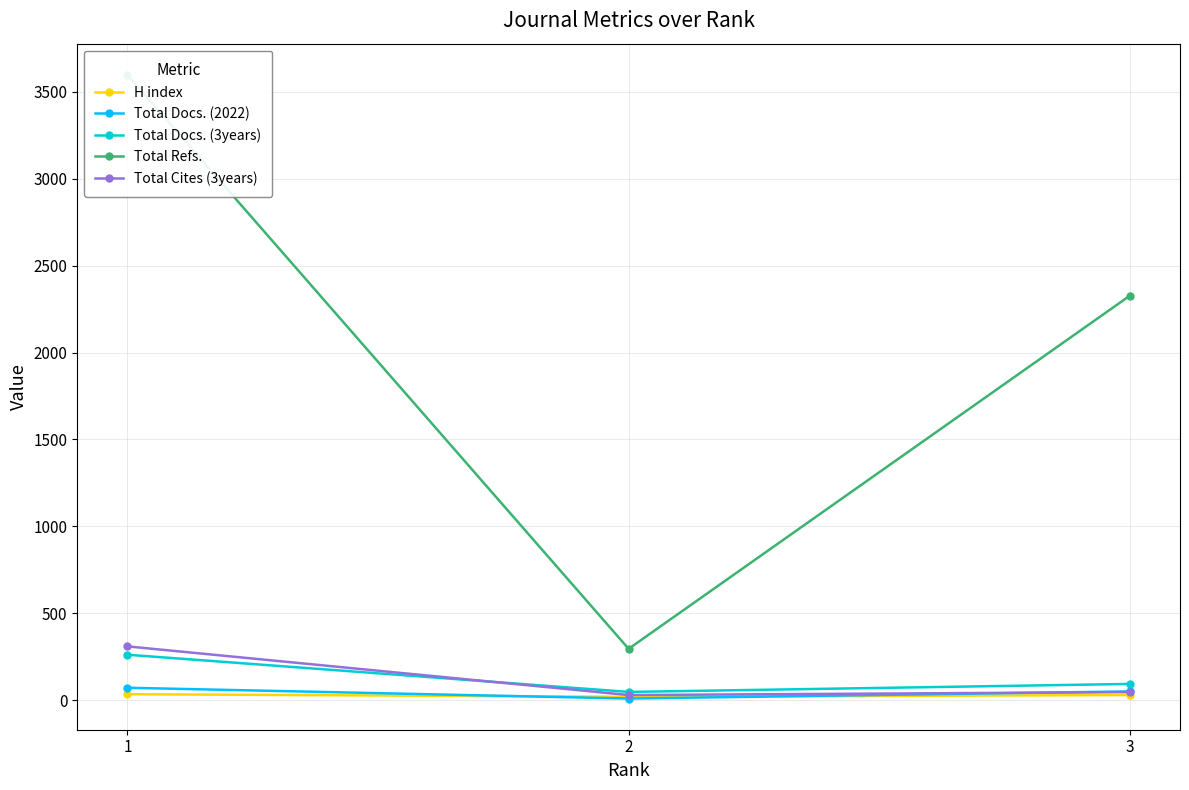

How many values in the Total Cites (3years) series are below 47?

1